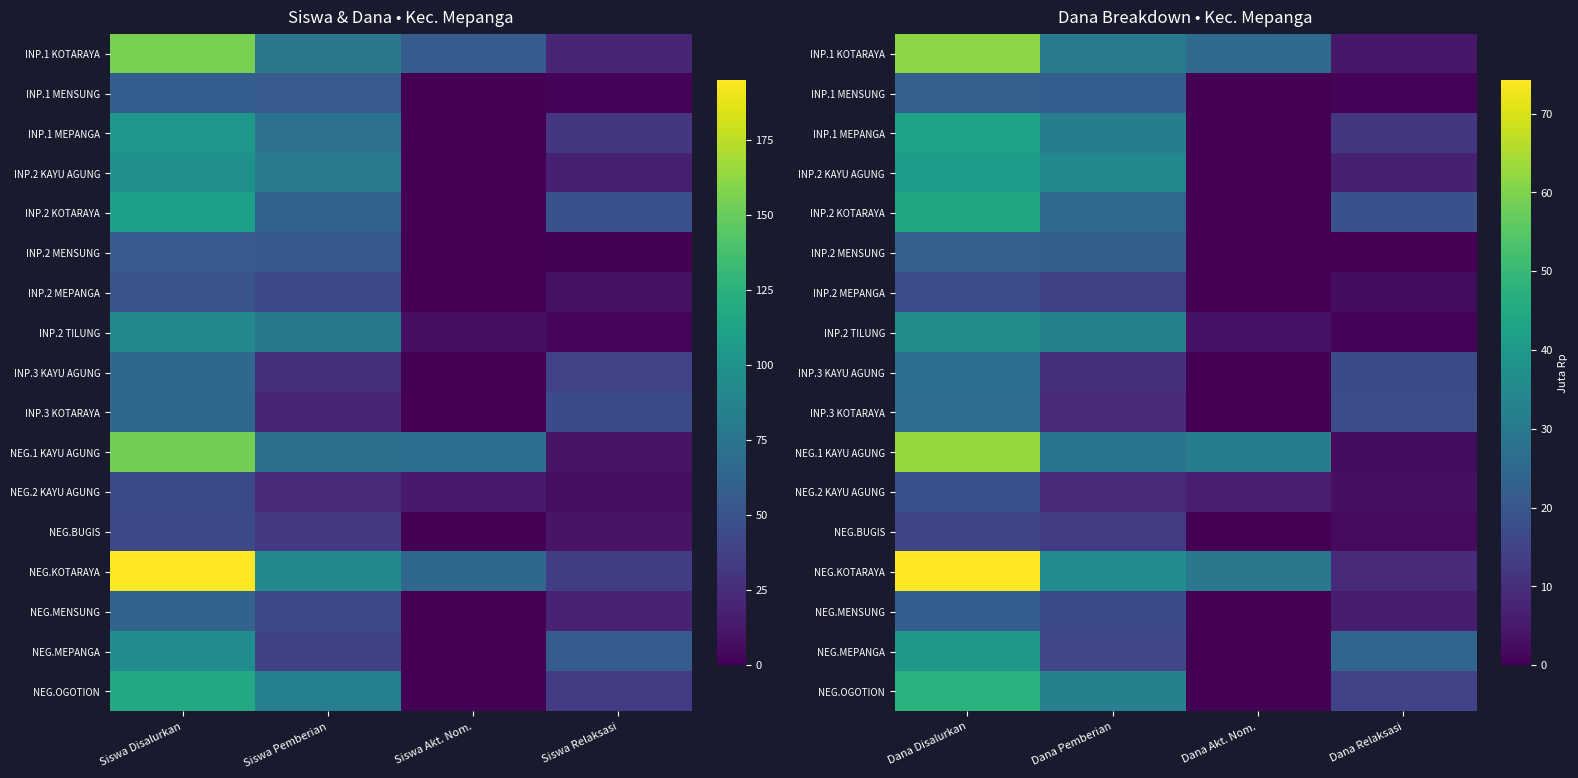

Is the value of NEG.BUGIS at Dana Akt. Nom. greater than the value of INP.2 MEPANGA at Dana Akt. Nom.?

No